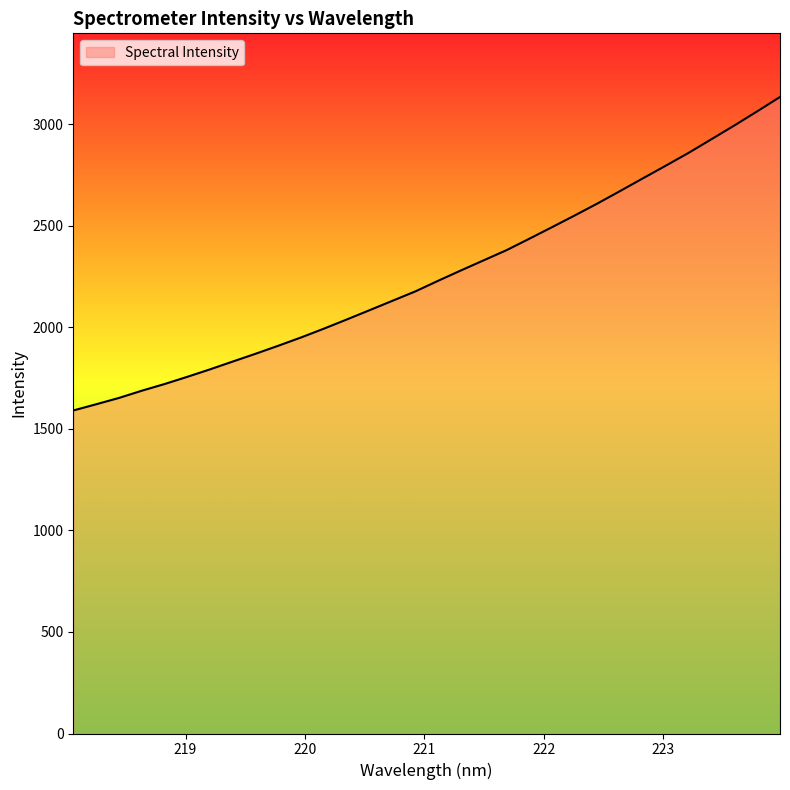

How many distinct data groups are displayed?

1